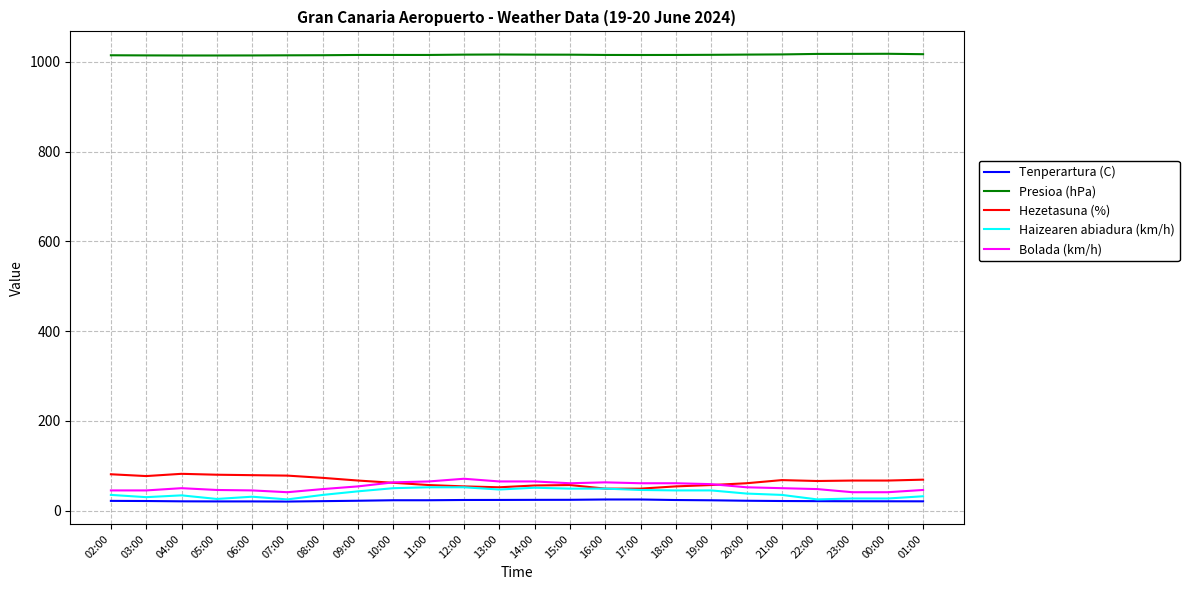

True or false: Hezetasuna (%) and Tenperartura (C) cross at least once.

False